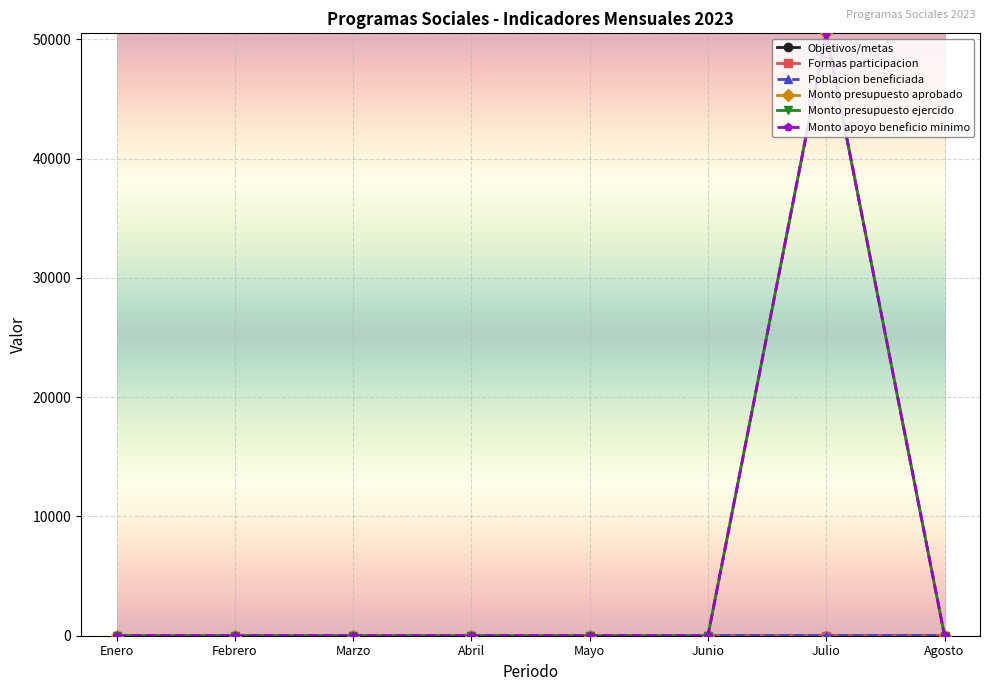

At which label is Monto presupuesto ejercido closest to 25245?

Enero